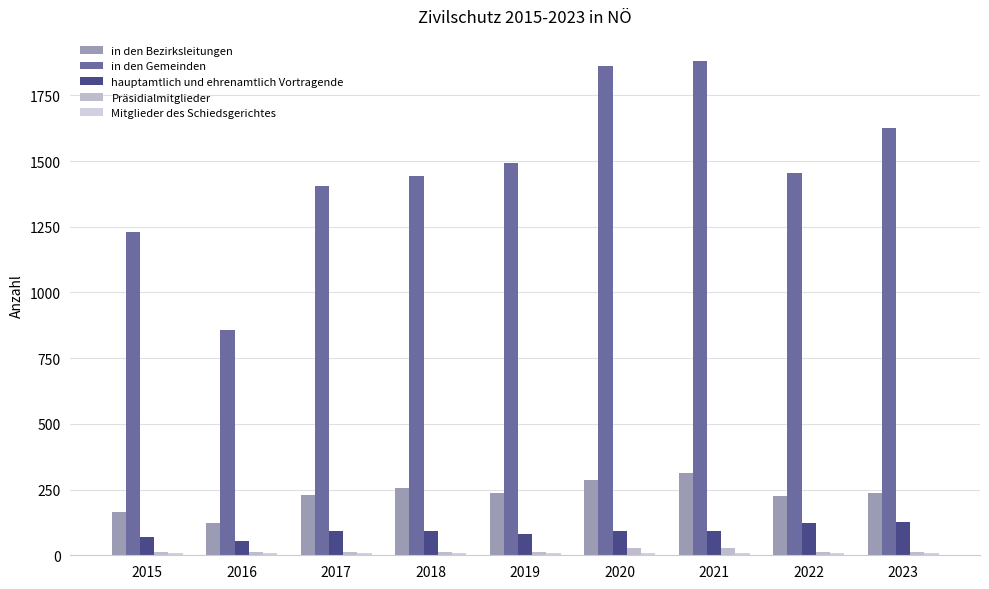

Reading right to left, extract all data points from this chart.

in den Bezirksleitungen: 2023=236	2022=226	2021=312	2020=286	2019=236	2018=256	2017=229	2016=121	2015=165
in den Gemeinden: 2023=1627	2022=1455	2021=1882	2020=1861	2019=1492	2018=1444	2017=1405	2016=859	2015=1230
hauptamtlich und ehrenamtlich Vortragende: 2023=126	2022=124	2021=94	2020=94	2019=82	2018=94	2017=94	2016=54	2015=69
Präsidialmitglieder: 2023=13	2022=13	2021=26	2020=26	2019=13	2018=13	2017=13	2016=13	2015=14
Mitglieder des Schiedsgerichtes: 2023=9	2022=9	2021=8	2020=8	2019=9	2018=9	2017=9	2016=9	2015=9